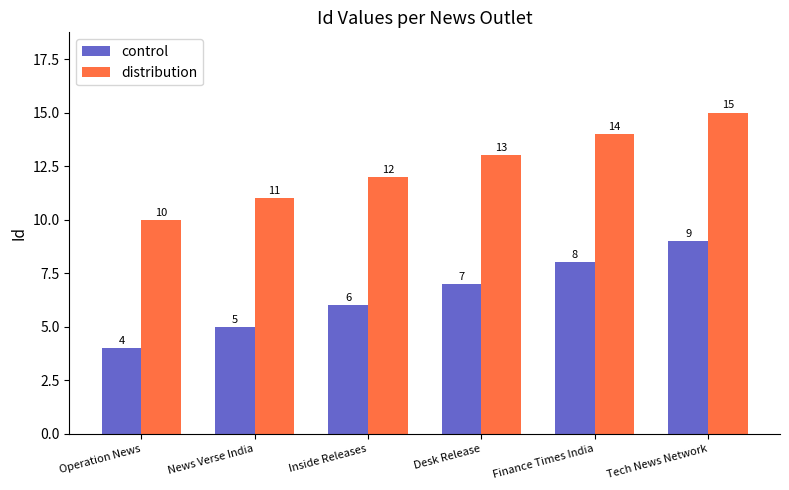

What is the label of the 1st bar from the left?

Operation News